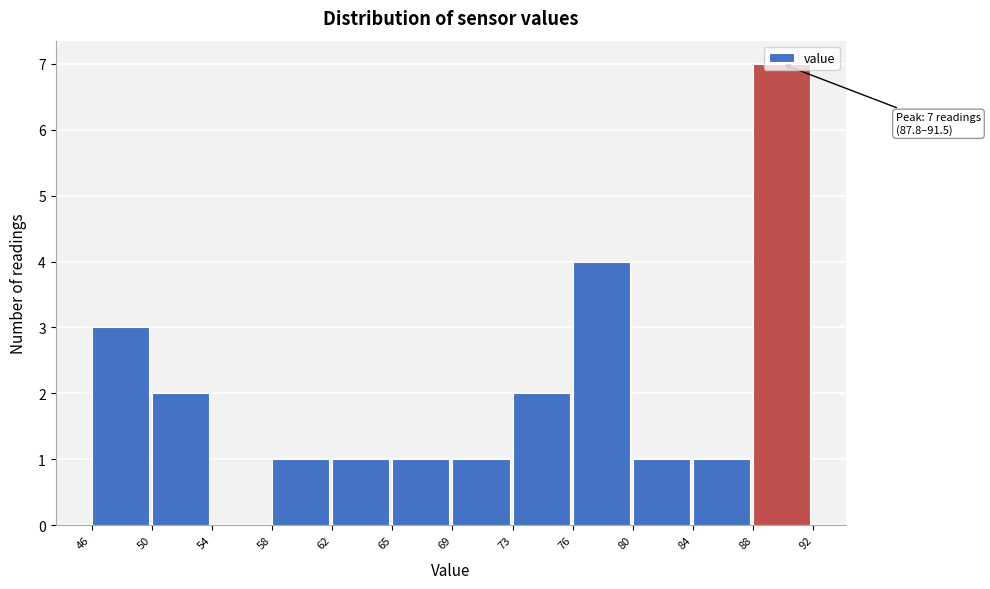

What is the maximum value shown in the chart?

7